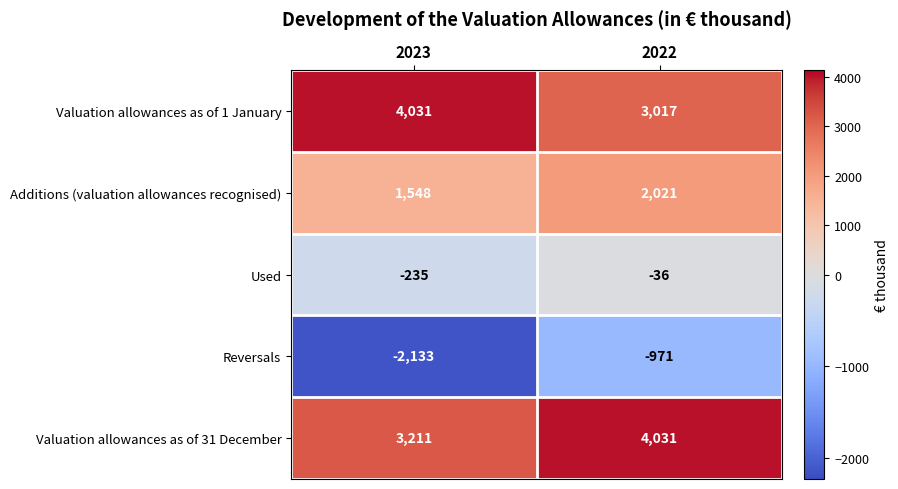

At how many categories does at least one series exceed 2023?

2